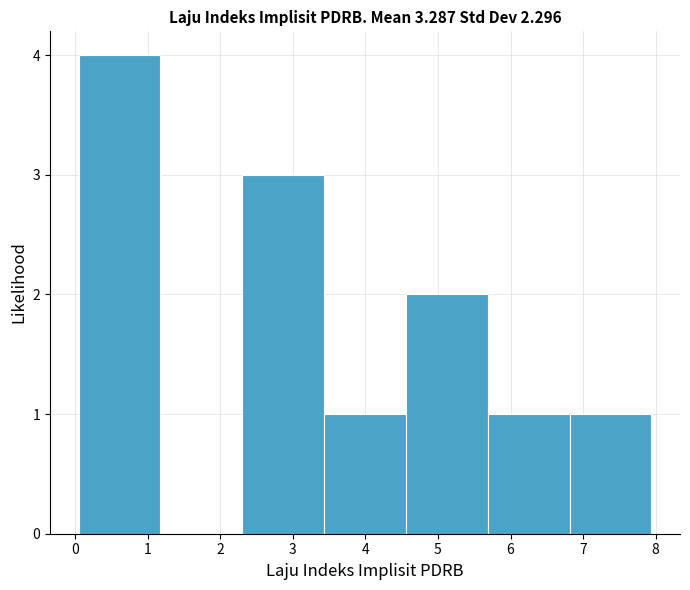

Over which range of the x-axis is the bar tallest?

0.1 to 1.2